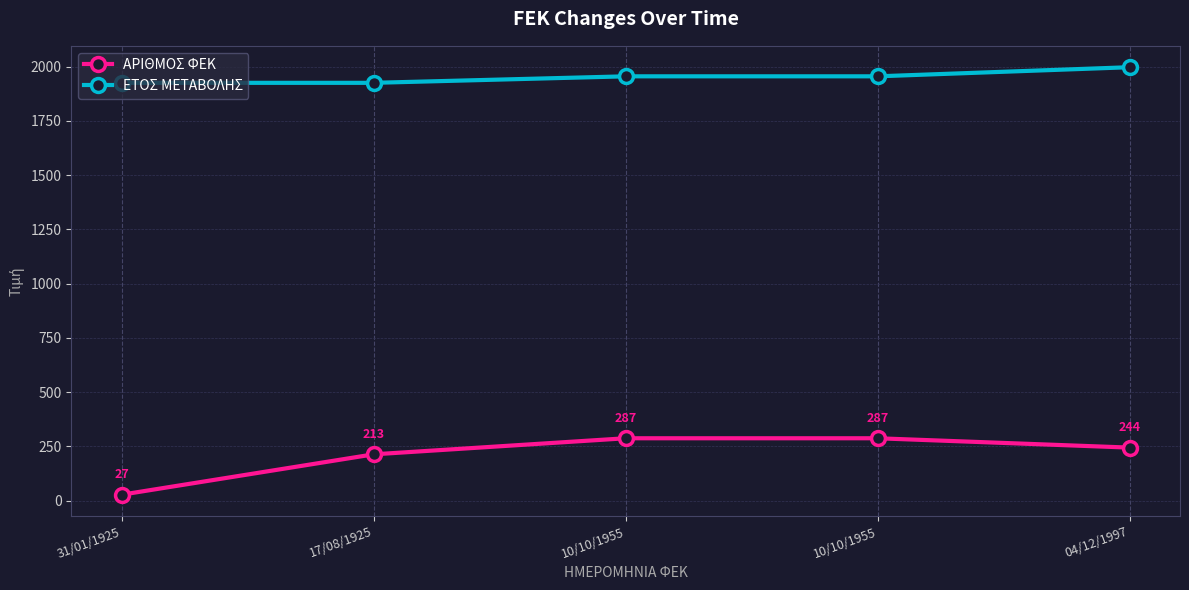

At which category is the sum across all series the highest?

10/10/1955